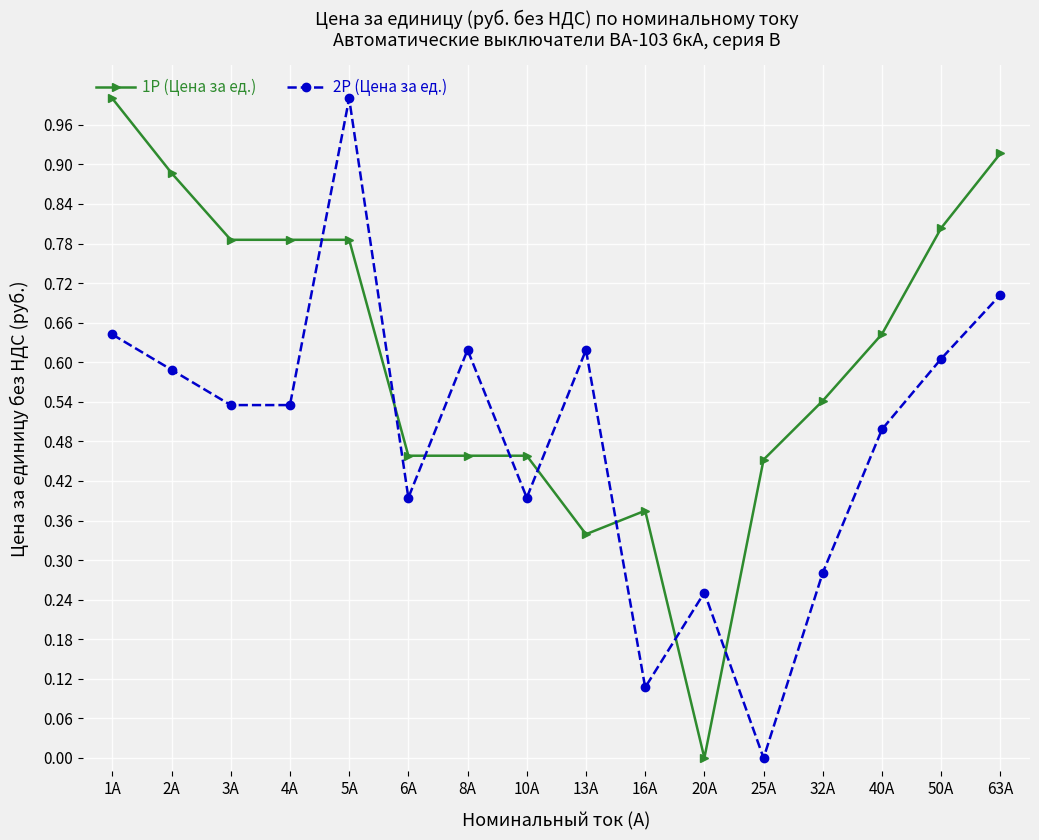

What is the difference between the maximum and minimum values in the 2P (Цена за ед.) series?

1.0